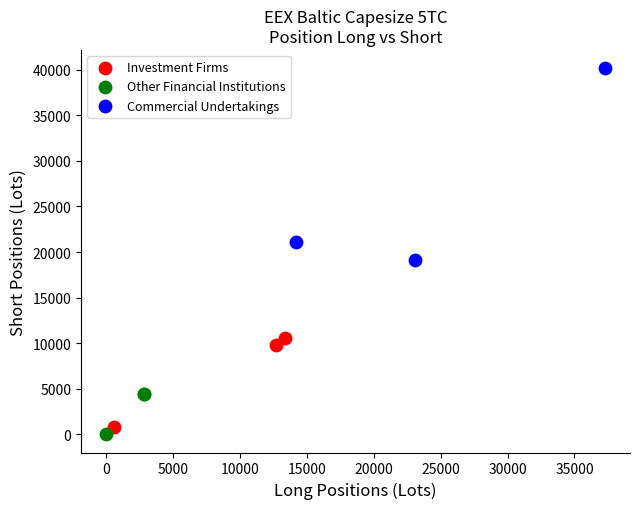

Which series contains the highest Y value?

Commercial Undertakings